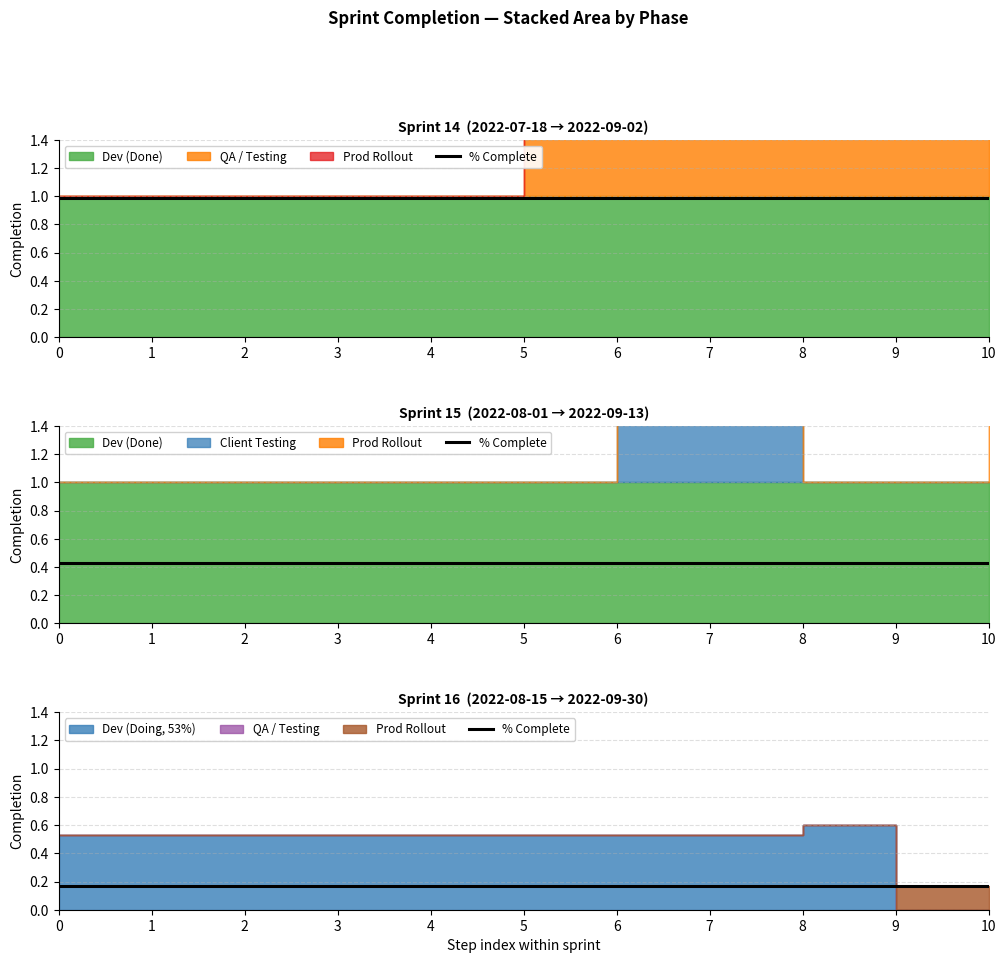

True or false: Doing has a value of 0.2 at Sprint 16.

False